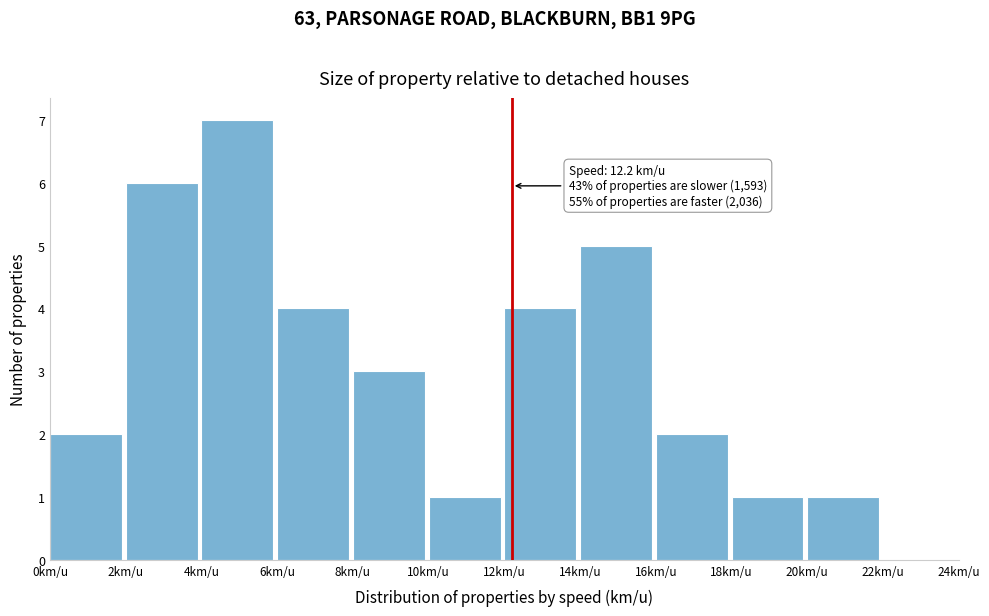

Over which range of the x-axis is the bar tallest?

4 to 6